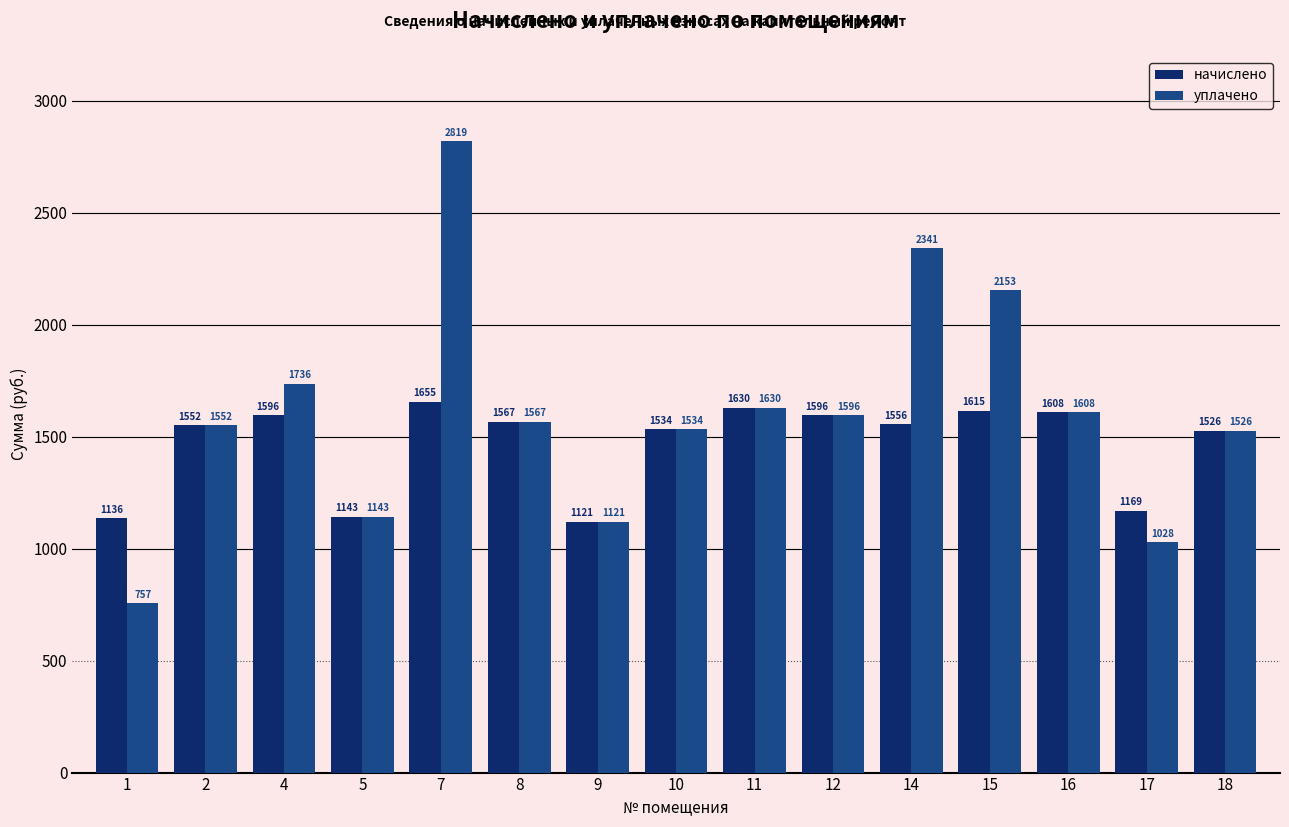

List the labels in order of уплачено value, smallest first.

1, 17, 9, 5, 18, 10, 2, 8, 12, 16, 11, 4, 15, 14, 7